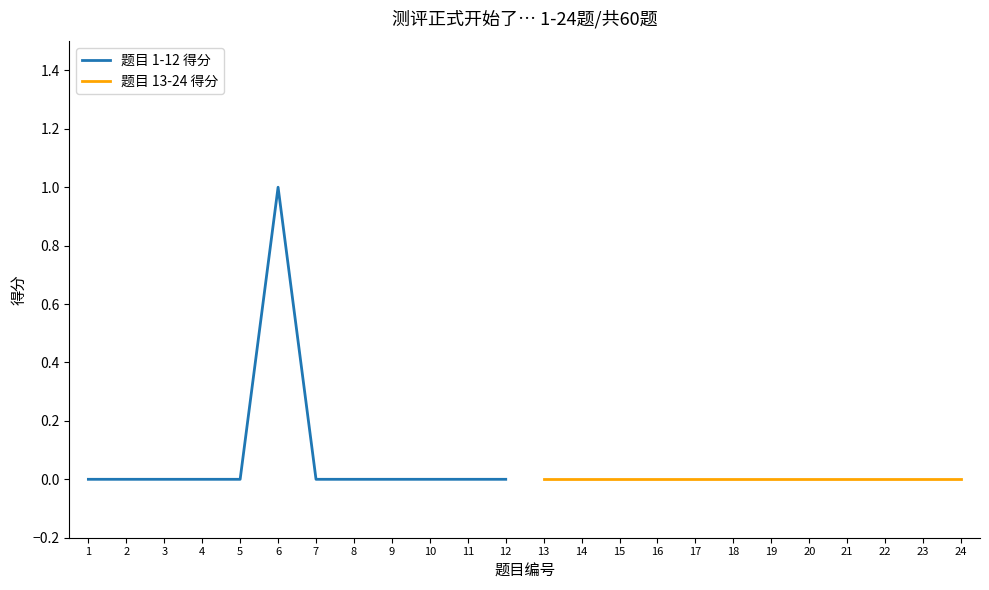

At how many categories does at least one series exceed 0?

1